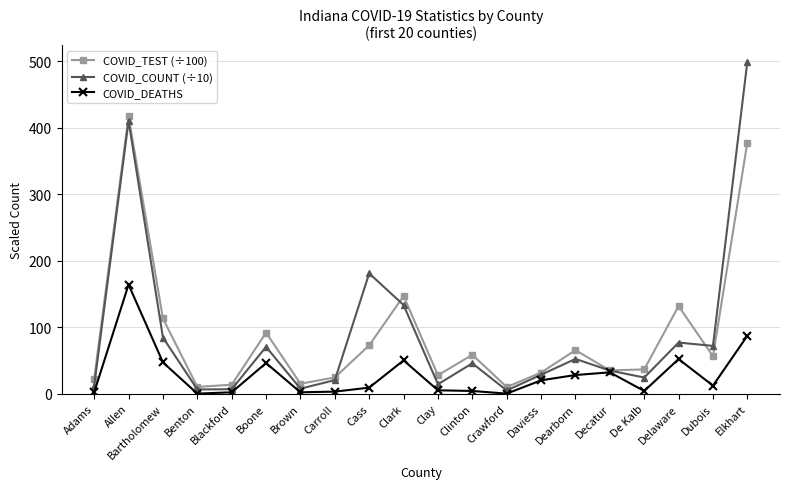

Does the chart display data point markers on the line(s)?

Yes